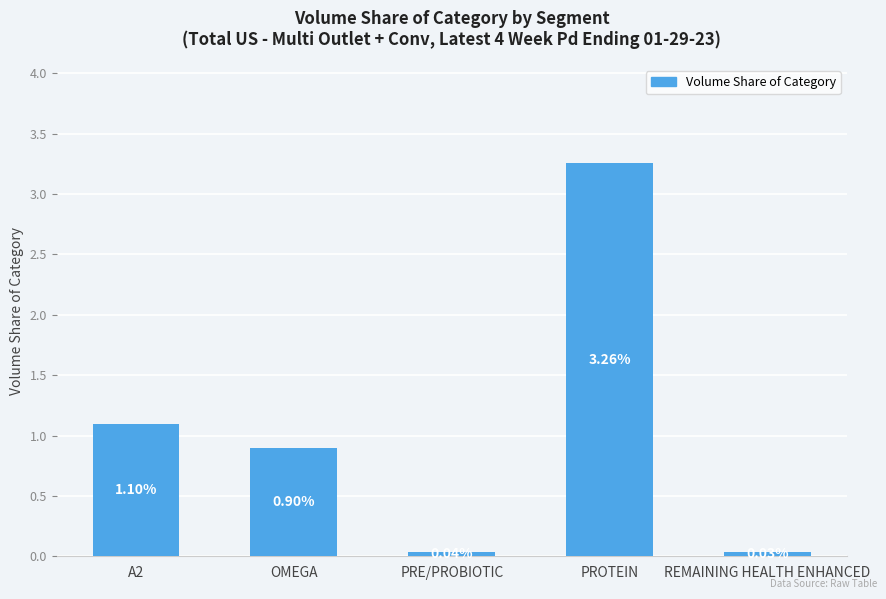

Which label corresponds to the largest value in the chart?

PROTEIN